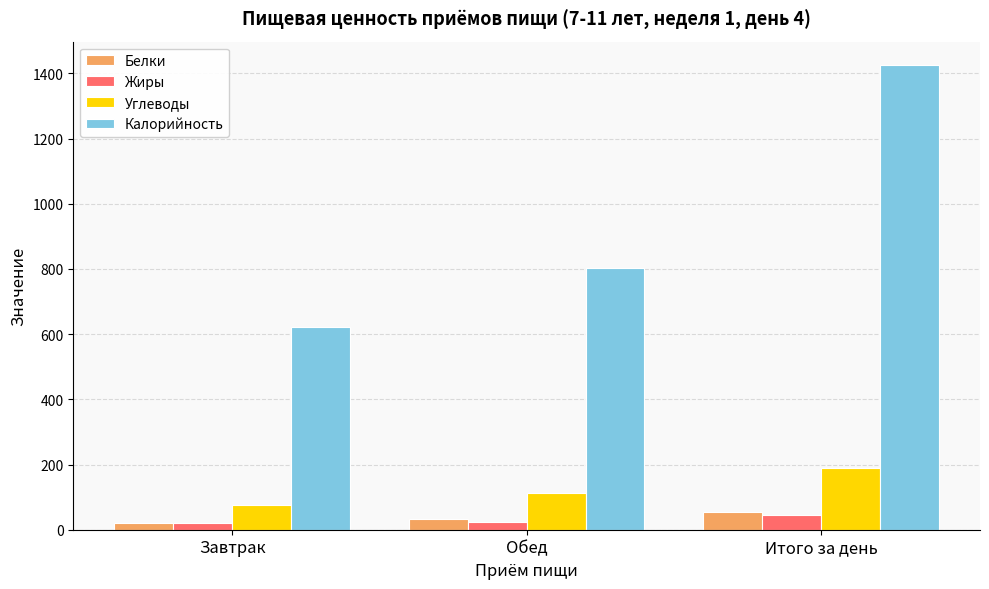

Which series changed the most between Завтрак and Обед?

Калорийность